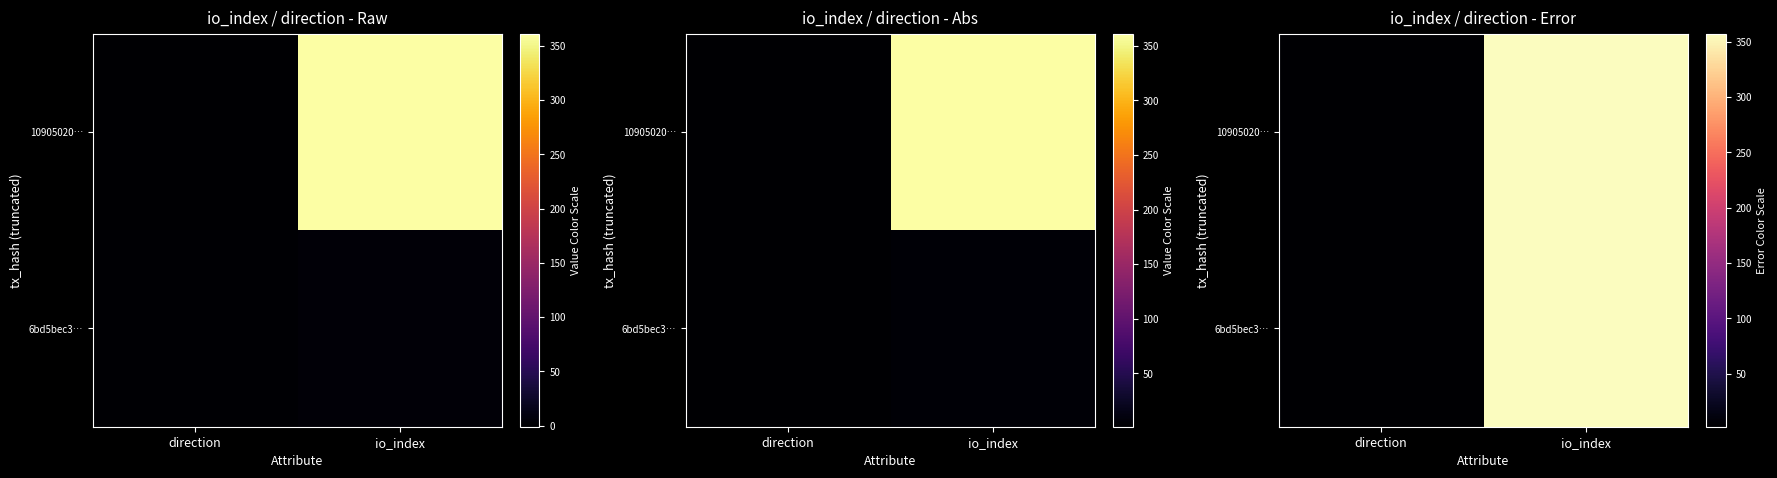

List the series in order of their peak value, highest first.

10905020…, 6bd5bec3…